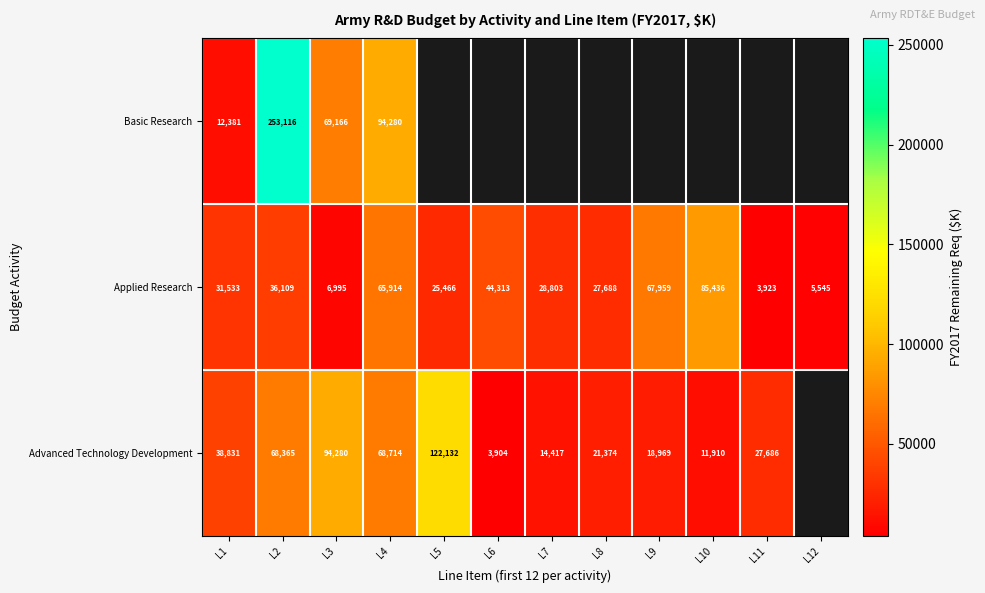

At L2, list the series in order from largest to smallest.

Basic Research, Advanced Technology Development, Applied Research